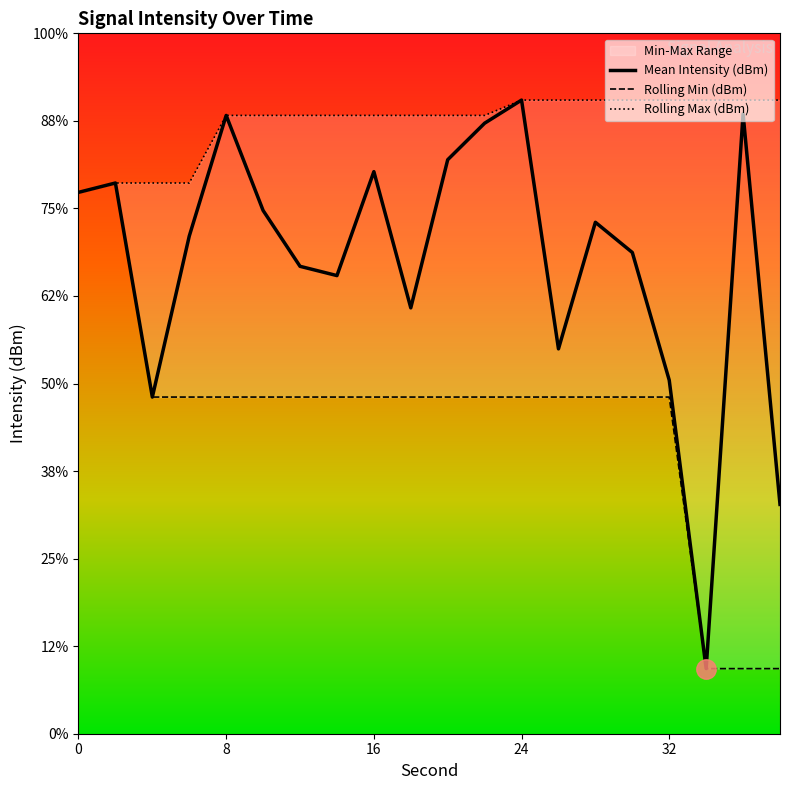

True or false: Rolling Min (dBm) has more than 1 points higher than both neighbors.

False